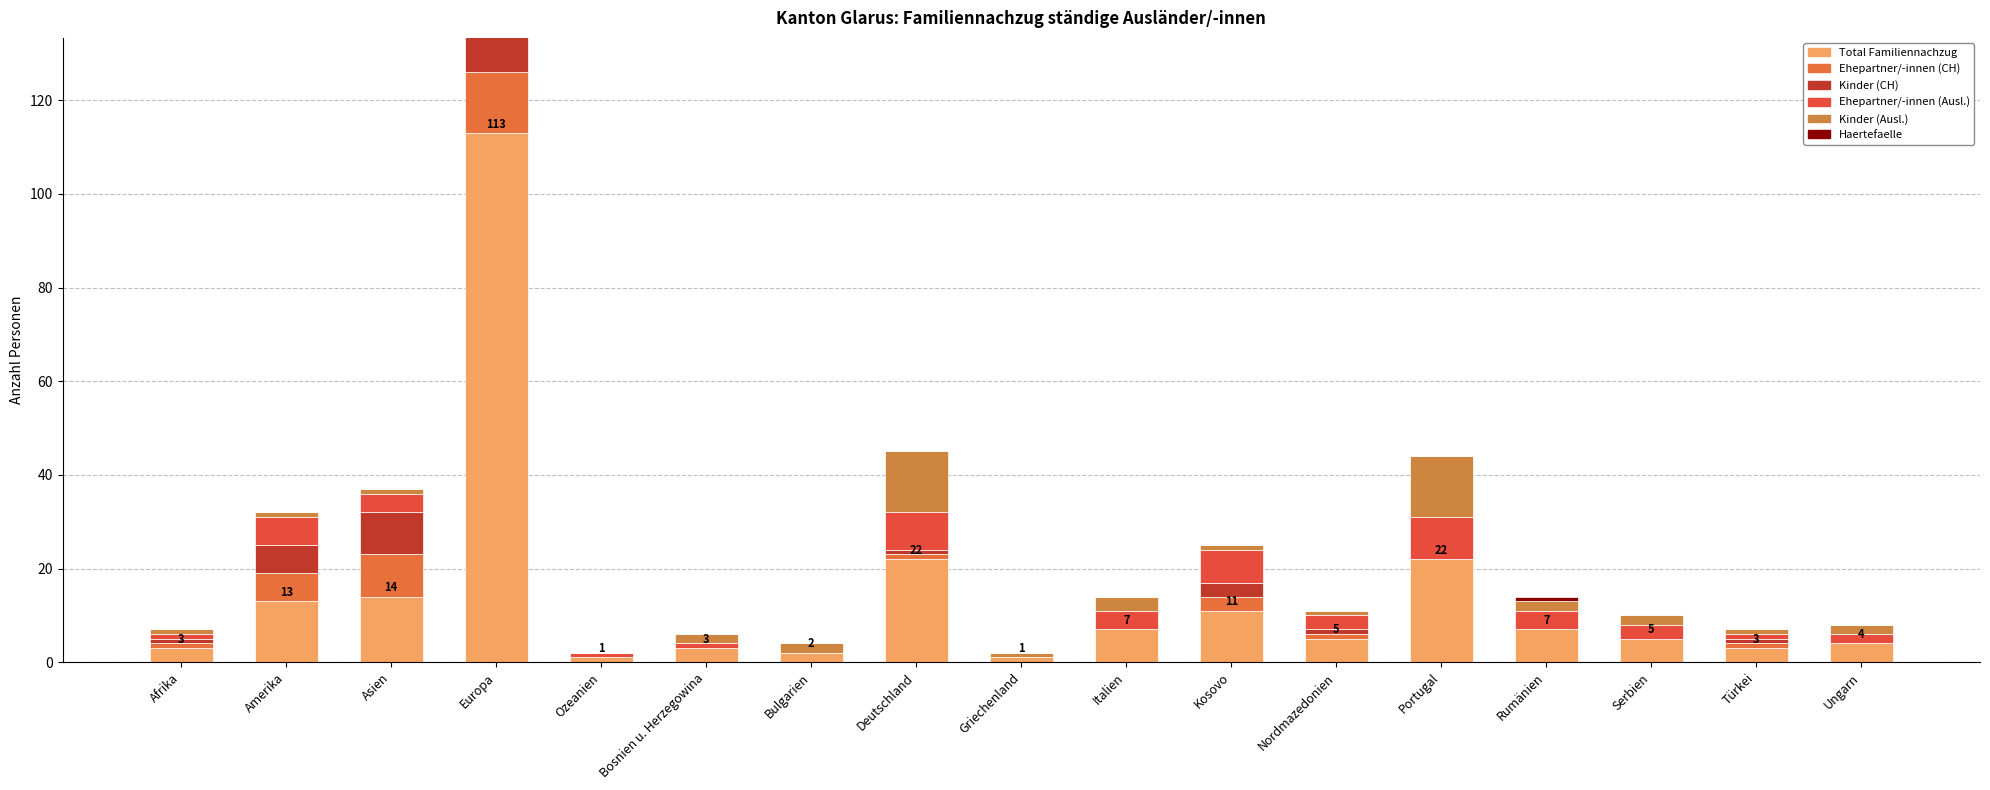

What are all the series names shown in the legend?

Total Familiennachzug, Ehepartner/-innen (CH), Kinder (CH), Ehepartner/-innen (Ausl.), Kinder (Ausl.), Haertefaelle